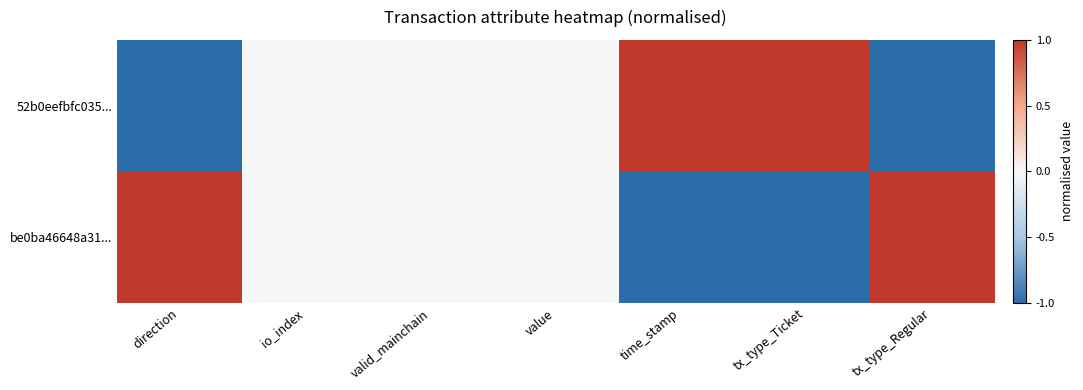

Reading right to left, transcribe all the data shown in this chart.

52b0eefbfc035...: tx_type_Regular=-1	tx_type_Ticket=1	time_stamp=1	value=0	valid_mainchain=0	io_index=0	direction=-1
be0ba46648a31...: tx_type_Regular=1	tx_type_Ticket=-1	time_stamp=-1	value=0	valid_mainchain=0	io_index=0	direction=1